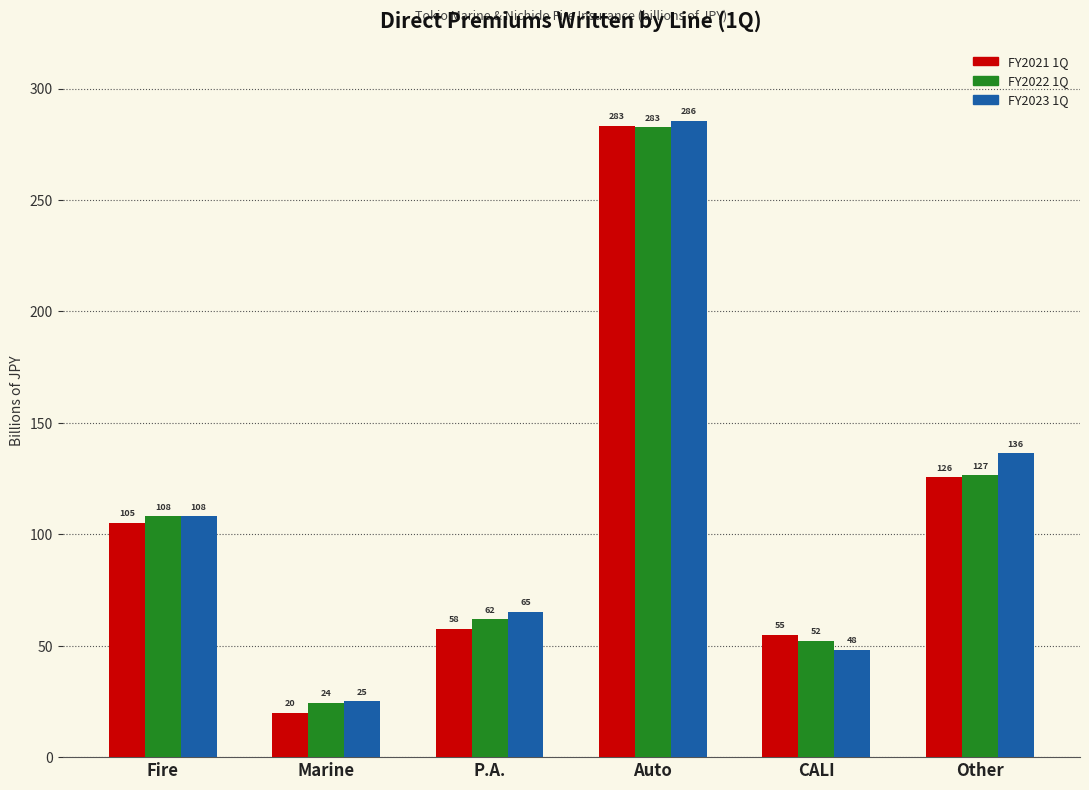

How many values in the FY2022 1Q series exceed 108?

3